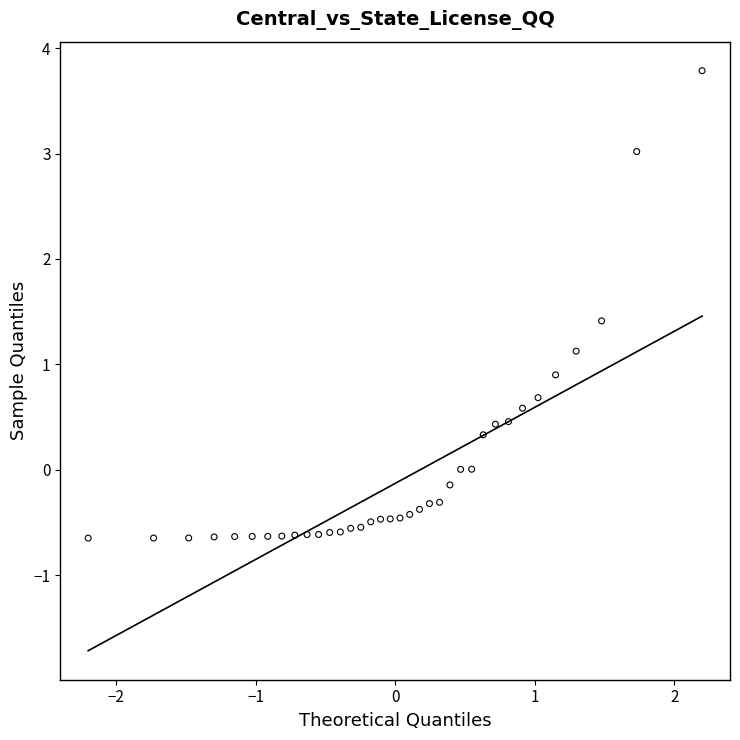

What is the range of Y values (max minus min)?

4.4